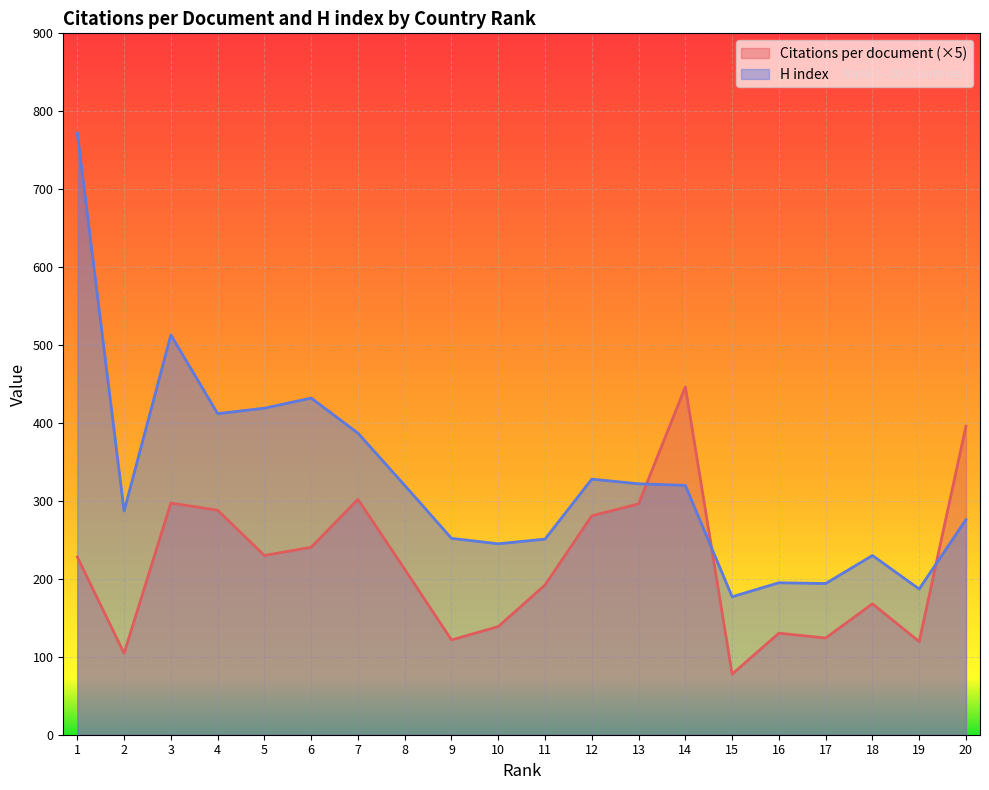

Which category has the lowest value across all series?

15